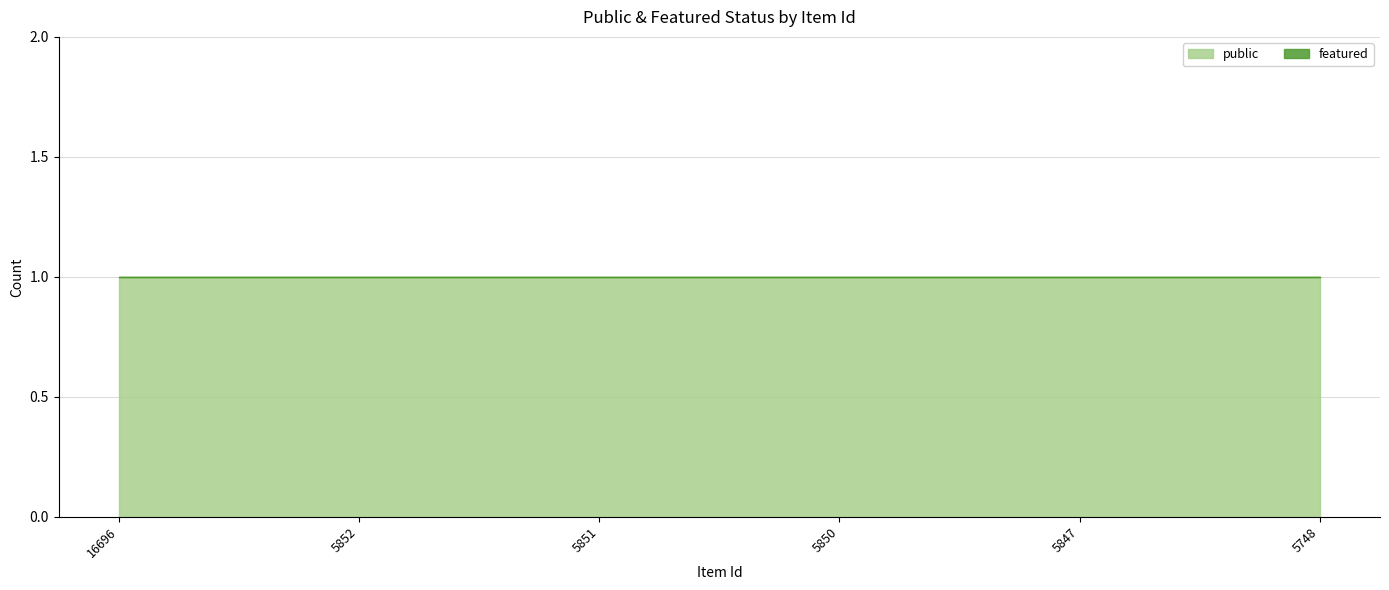

The value of public at 16696 is 0. True or false?

False